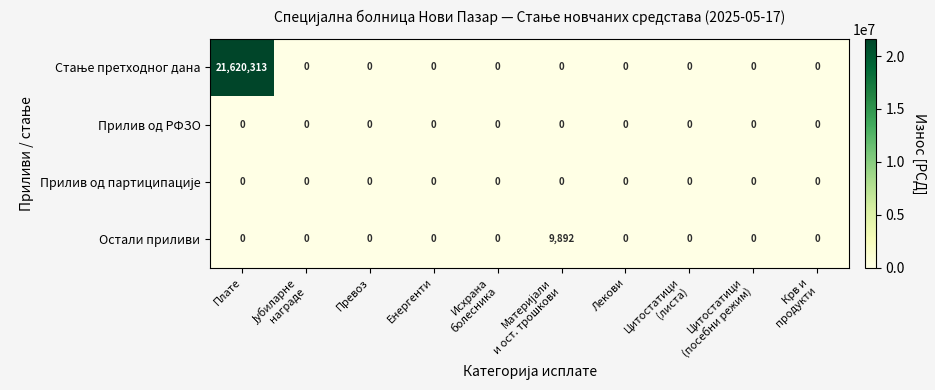

What is the spread (max minus min) of values at Плате?

21620313